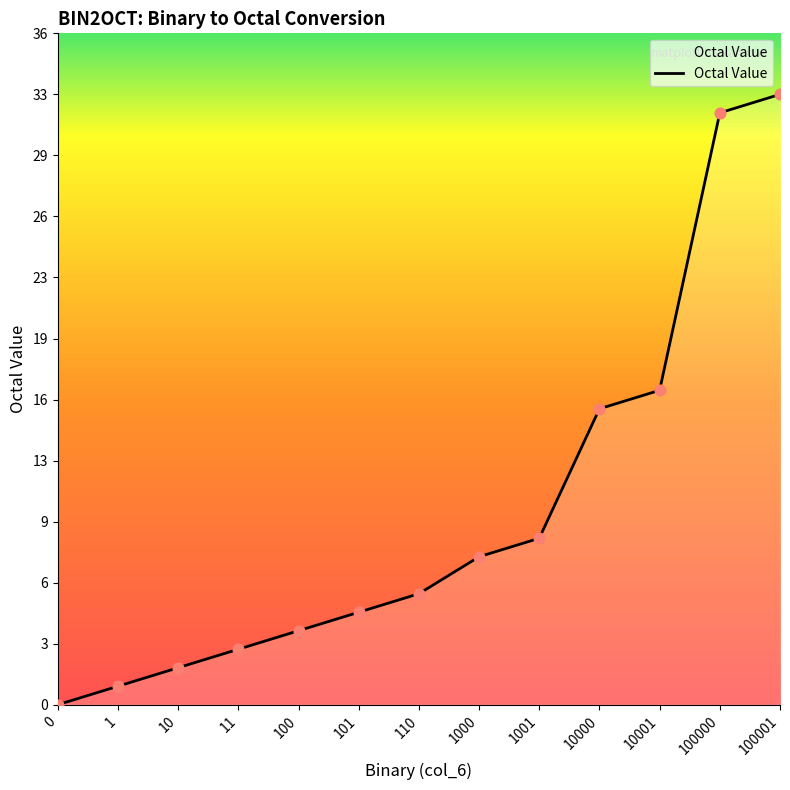

What is the ratio of the value at 100001 to the value at 10001?

1.9